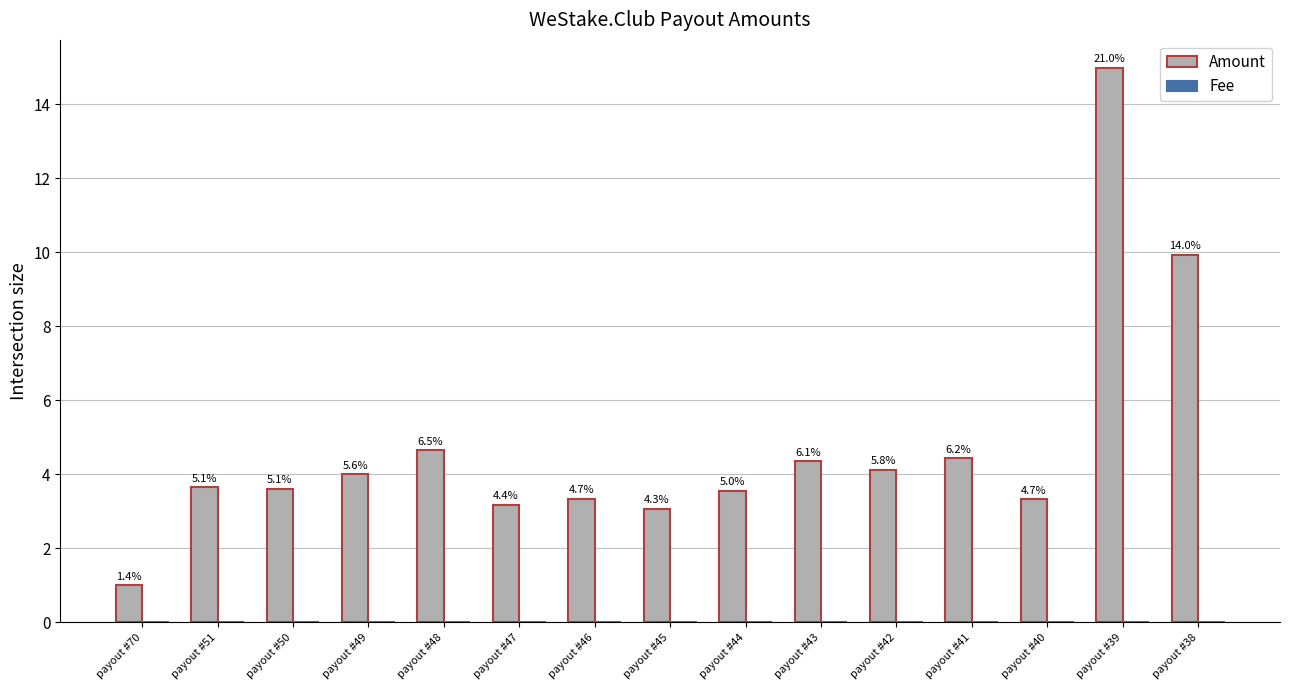

At payout #40, list the series in order from smallest to largest.

Fee, Amount